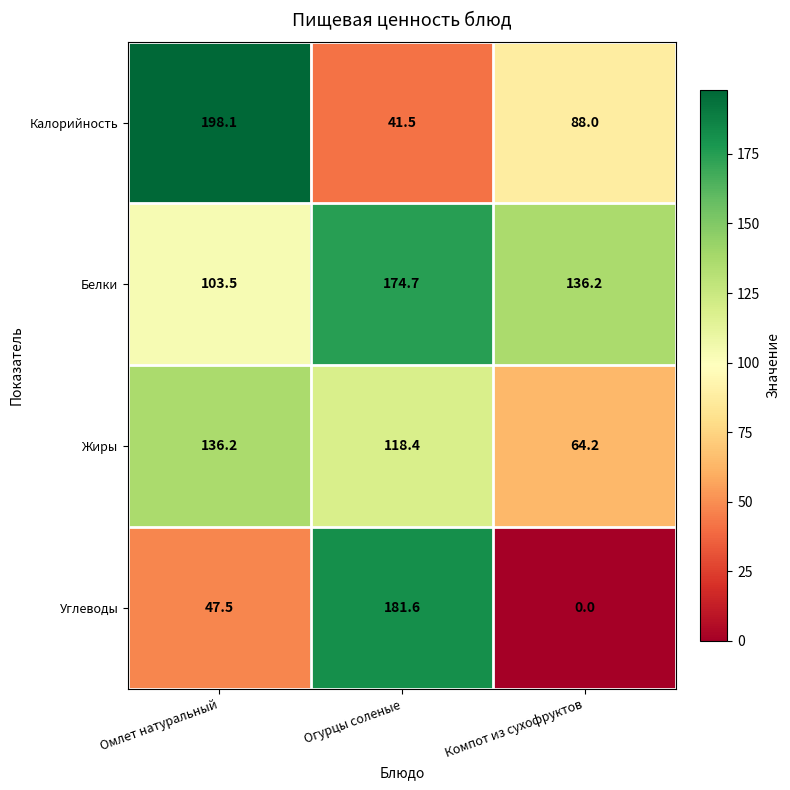

Which series has the largest total across all categories?

Белки